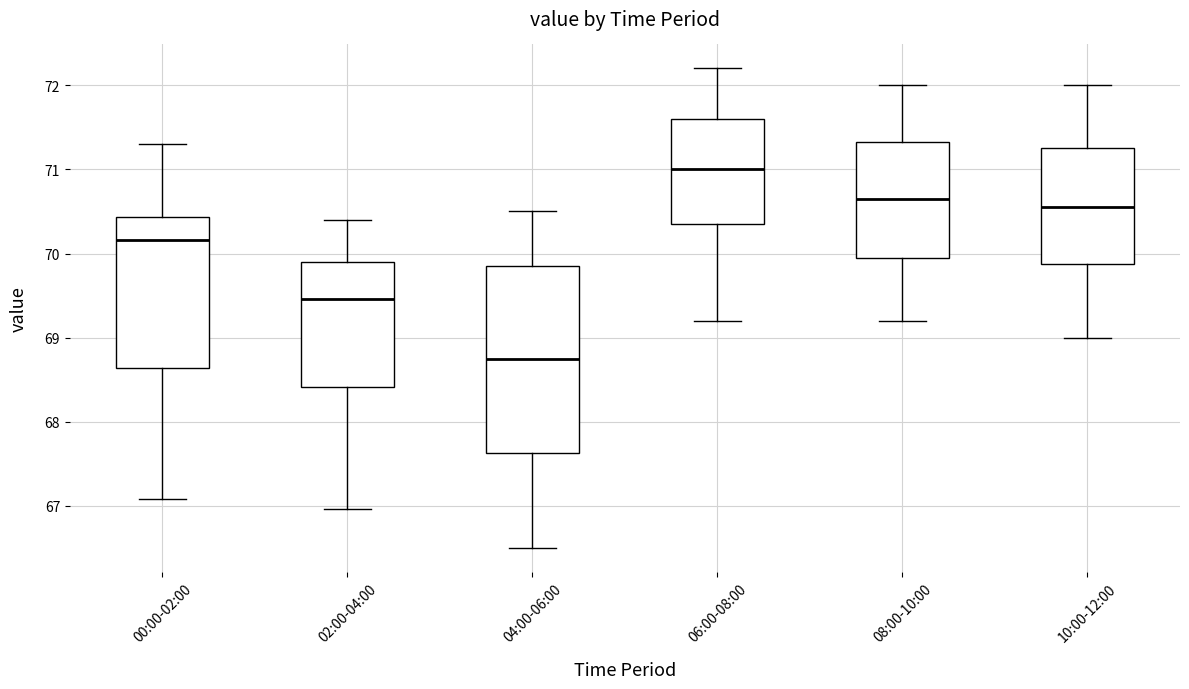

Comparing the boxes themselves (not the whiskers), which one is the tallest?

04:00-06:00